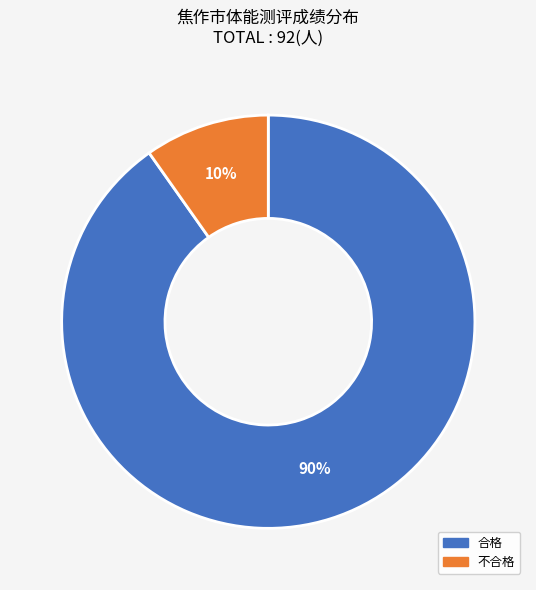

What is the ratio of the value at 不合格 to the value at 合格?

0.1